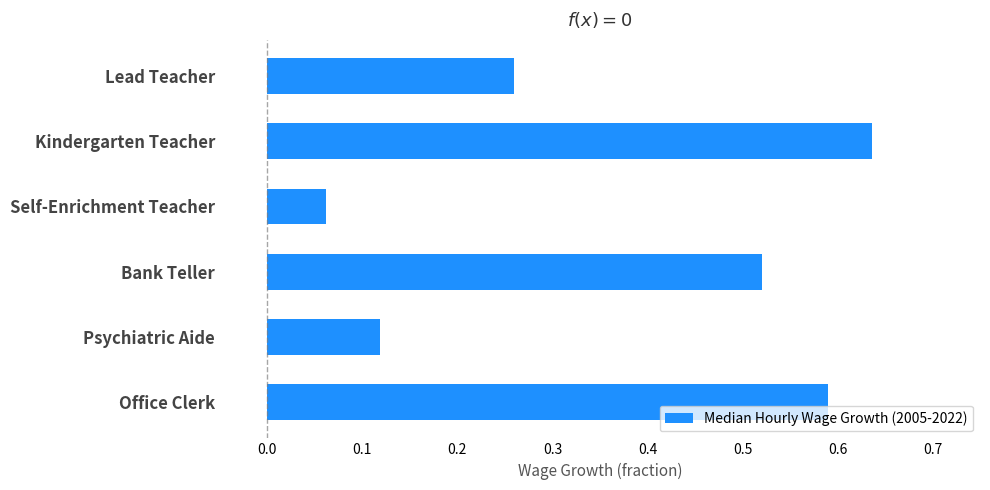

What position from the bottom is Psychiatric Aide?

2